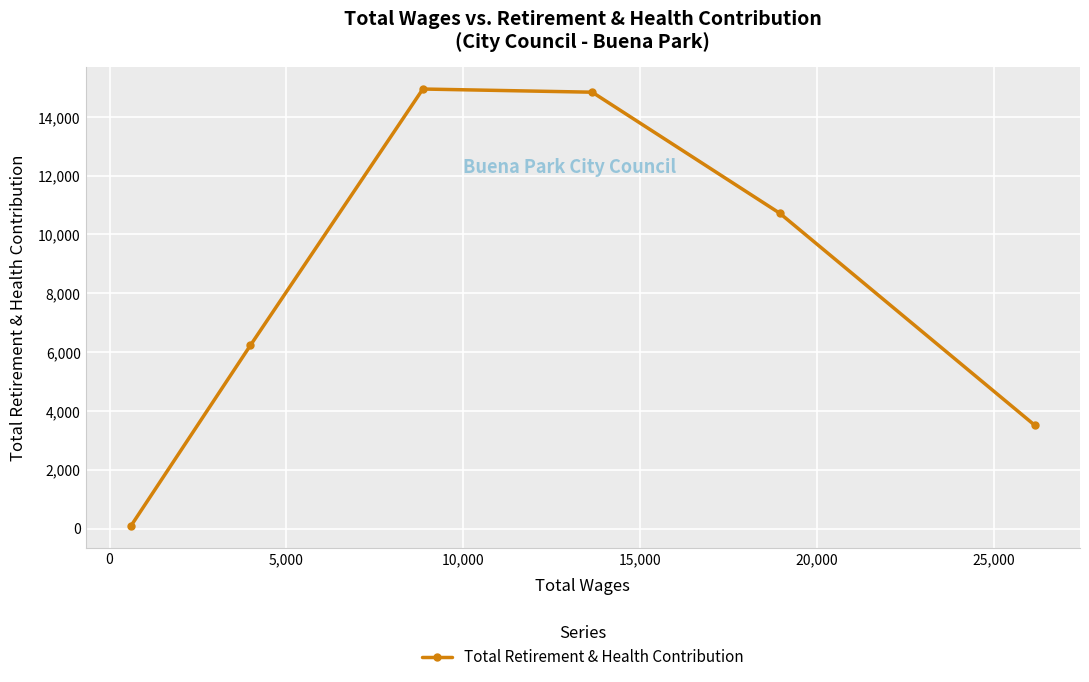

What is the maximum value shown in the chart?

14947